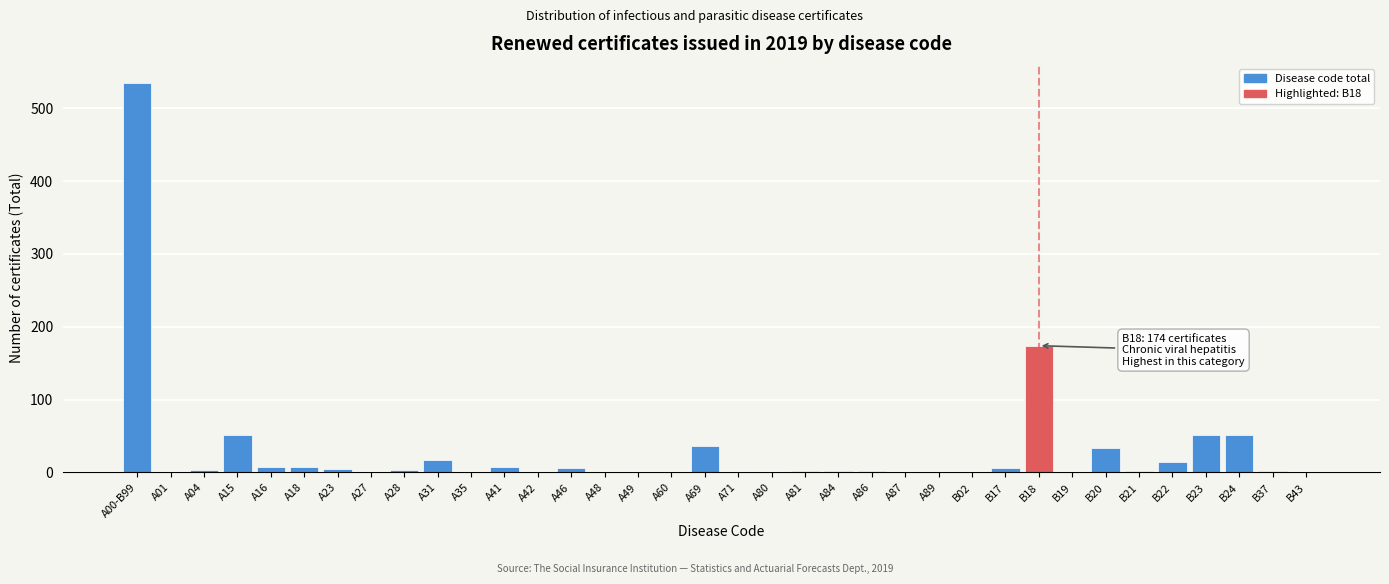

The value at A15 is 51. True or false?

True